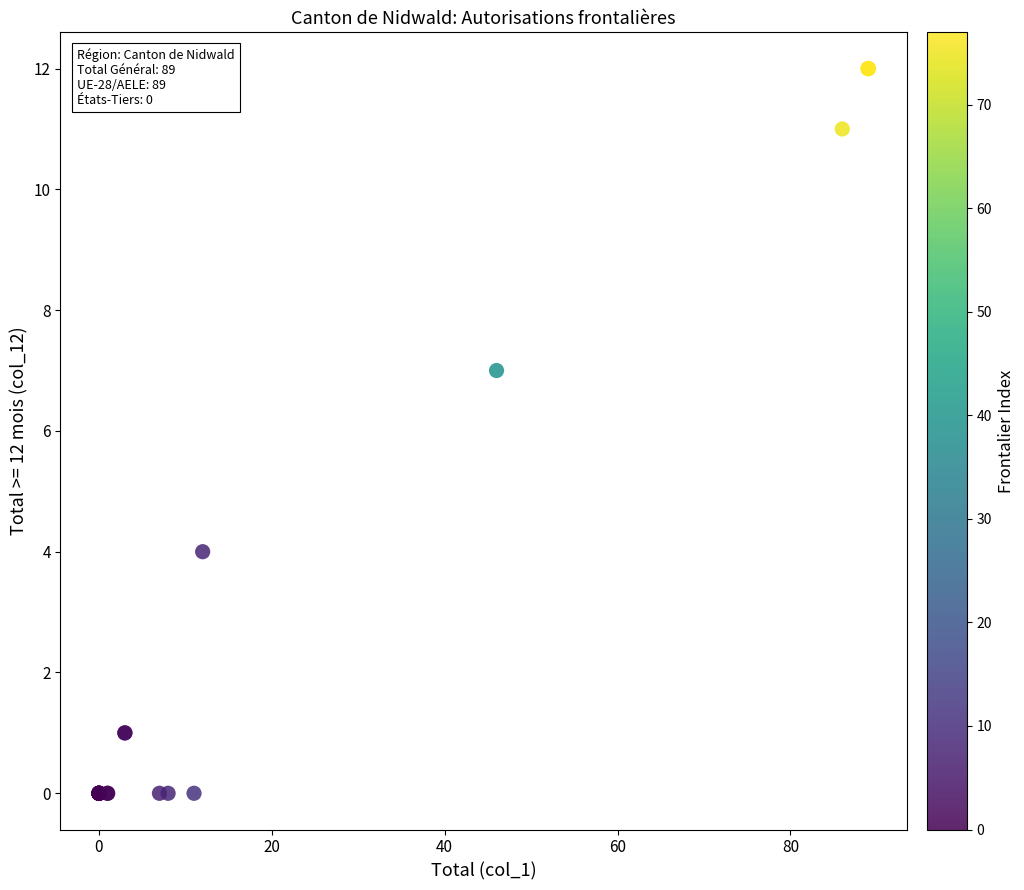

What Y value in the scatter plot is closest to 6?

7